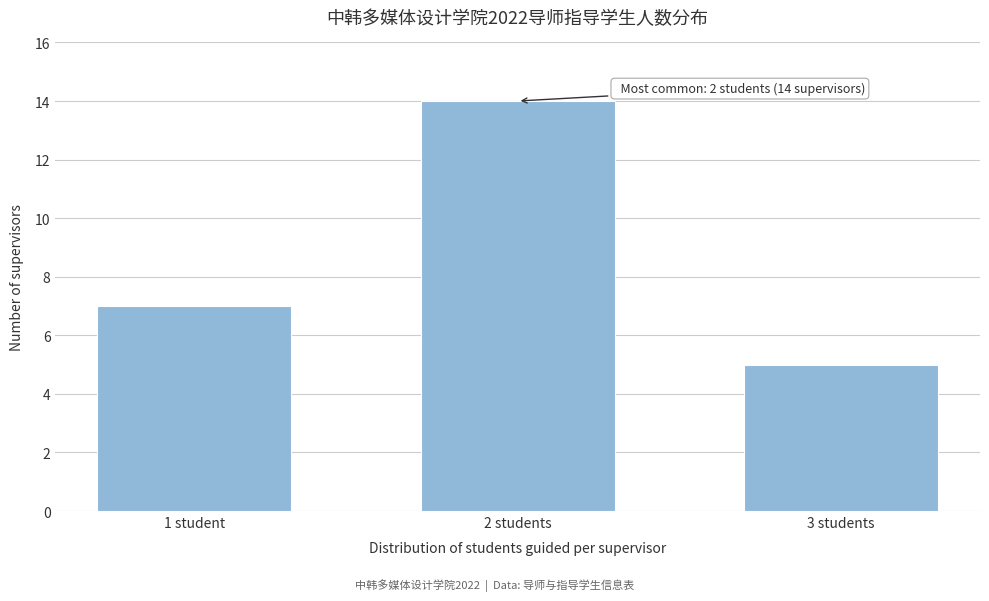

Reading left to right, list all the values displayed in this chart.

7	14	5